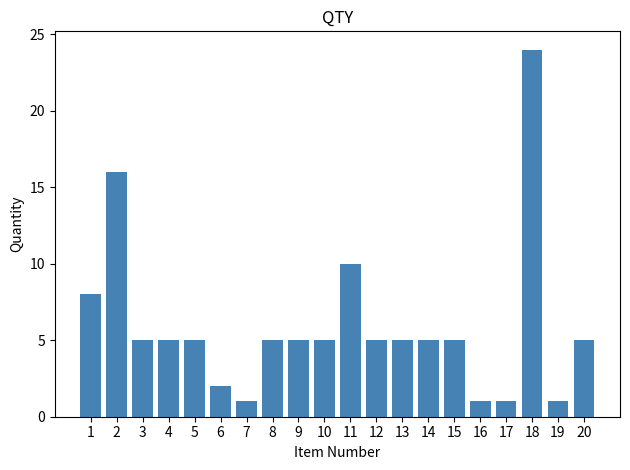

What is the maximum value shown in the chart?

24